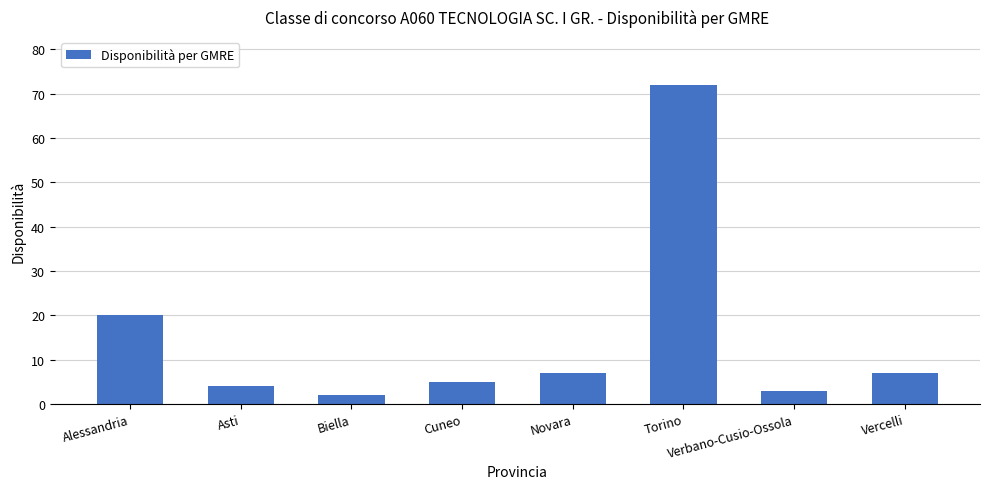

At which category does the chart reach its minimum across all series?

Biella